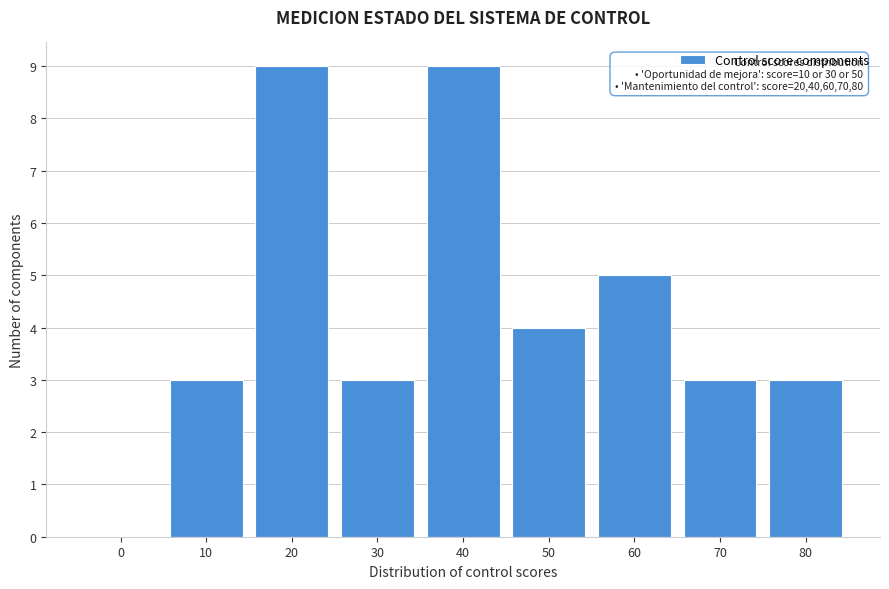

Reading right to left, list all the values displayed in this chart.

80=3	70=3	60=5	50=4	40=9	30=3	20=9	10=3	0=0